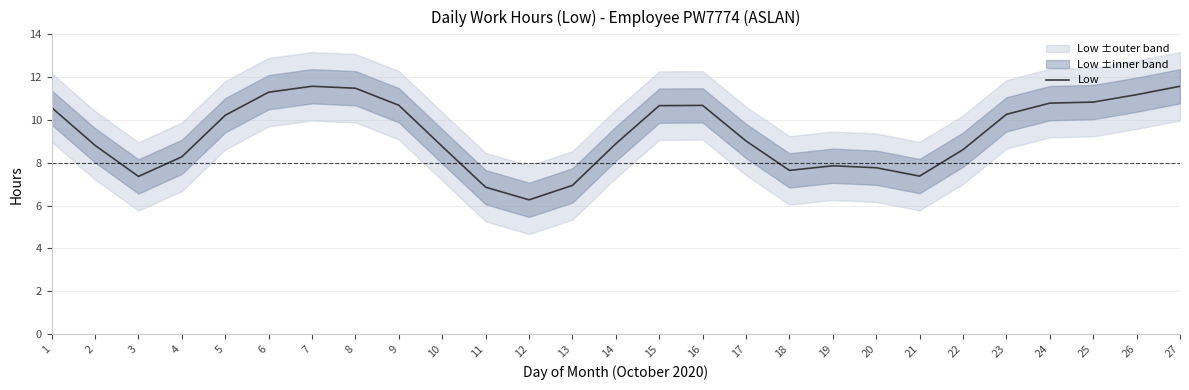

The chart shows a value of 3.1 at 21. True or false?

False